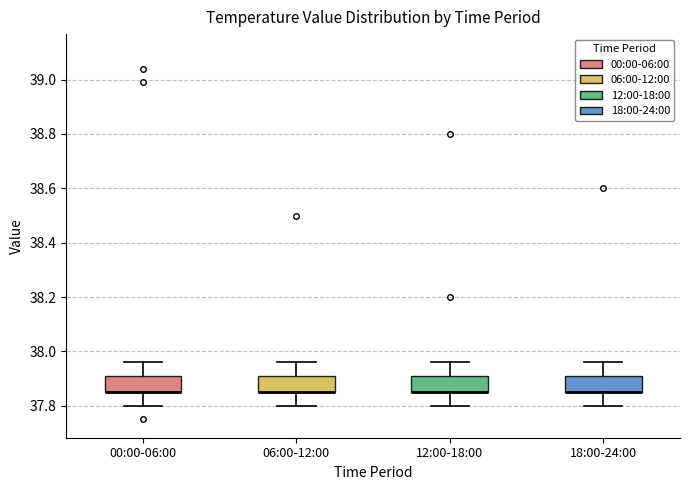

Where does the upper whisker of the box for 18:00-24:00 end on the y-axis? The values are not printed on the chart, so give them approximately, as read against the axis.

37.96